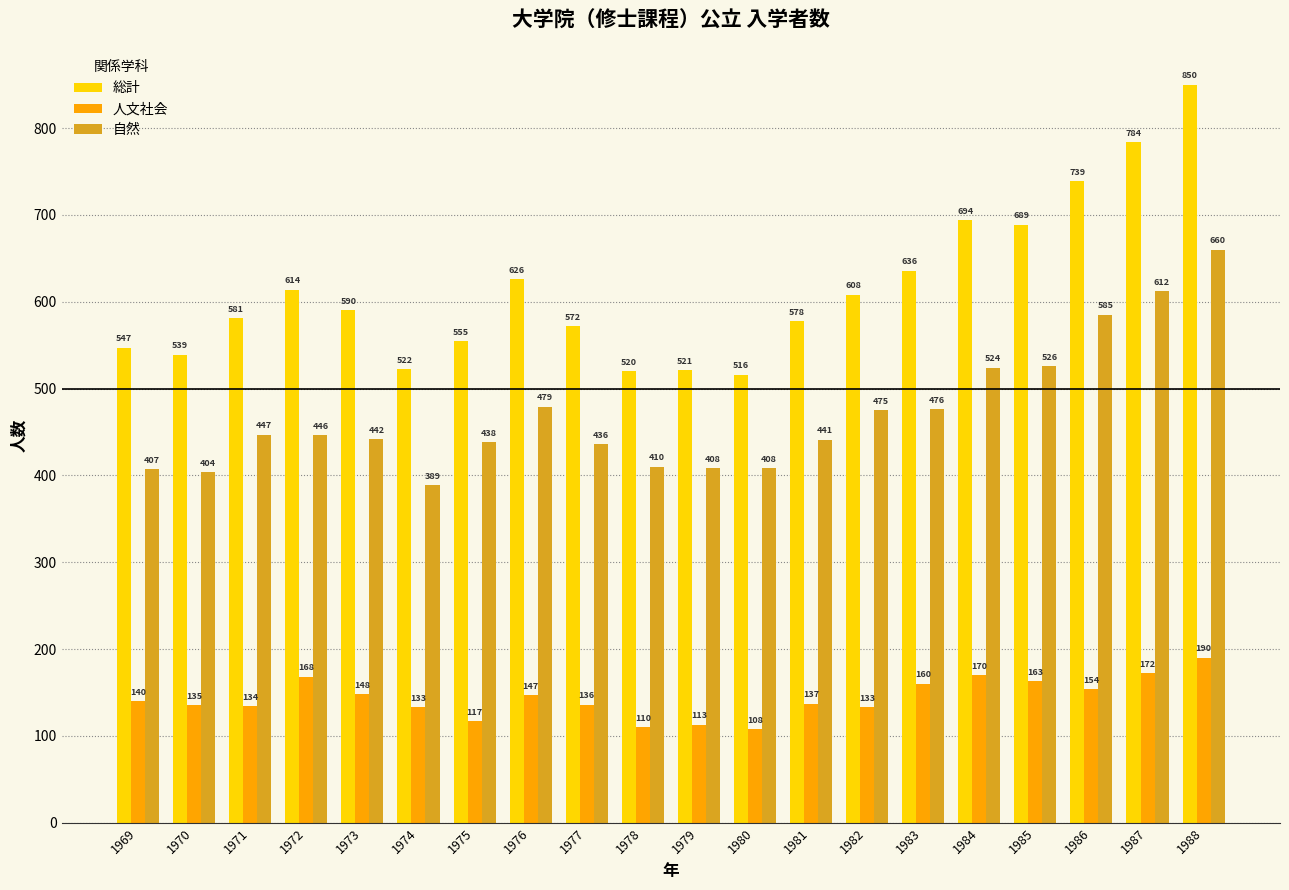

Are the bars horizontal?

No